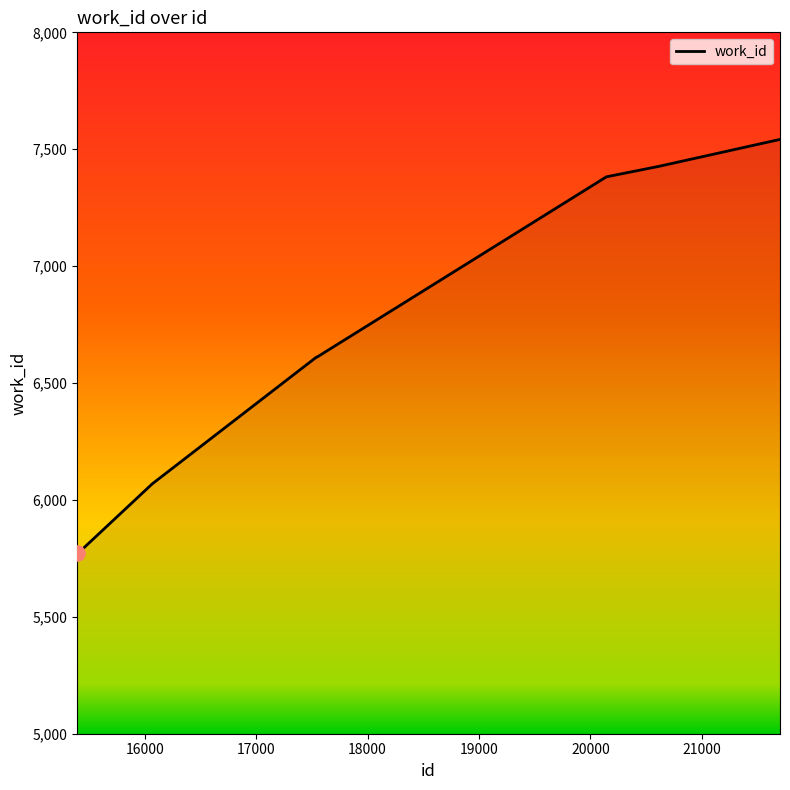

What is the smallest value displayed?

5775